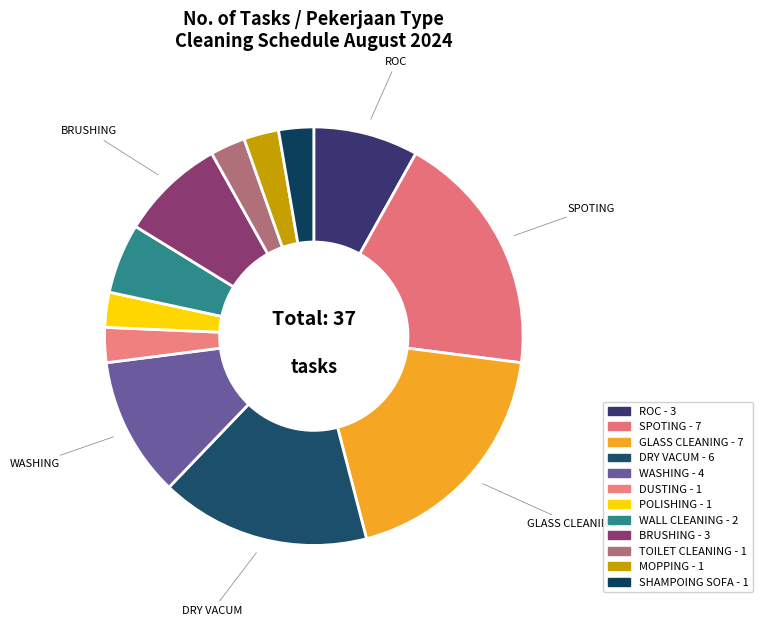

Rank the categories by value from lowest to highest.

DUSTING, POLISHING, TOILET CLEANING, MOPPING, SHAMPOING SOFA, WALL CLEANING, ROC, BRUSHING, WASHING, DRY VACUM, SPOTING, GLASS CLEANING